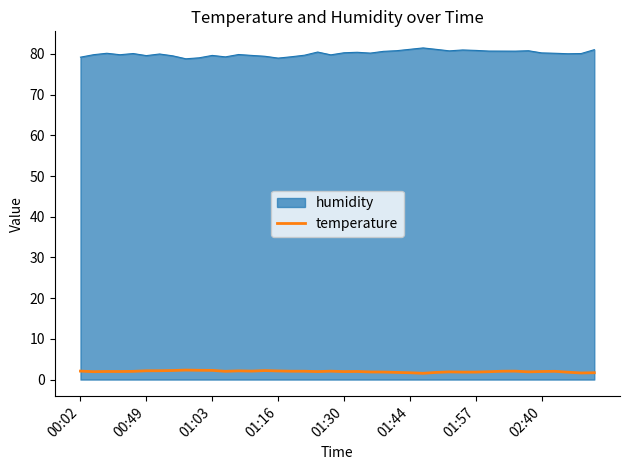

List the series in order of their overall mean, lowest first.

temperature, humidity